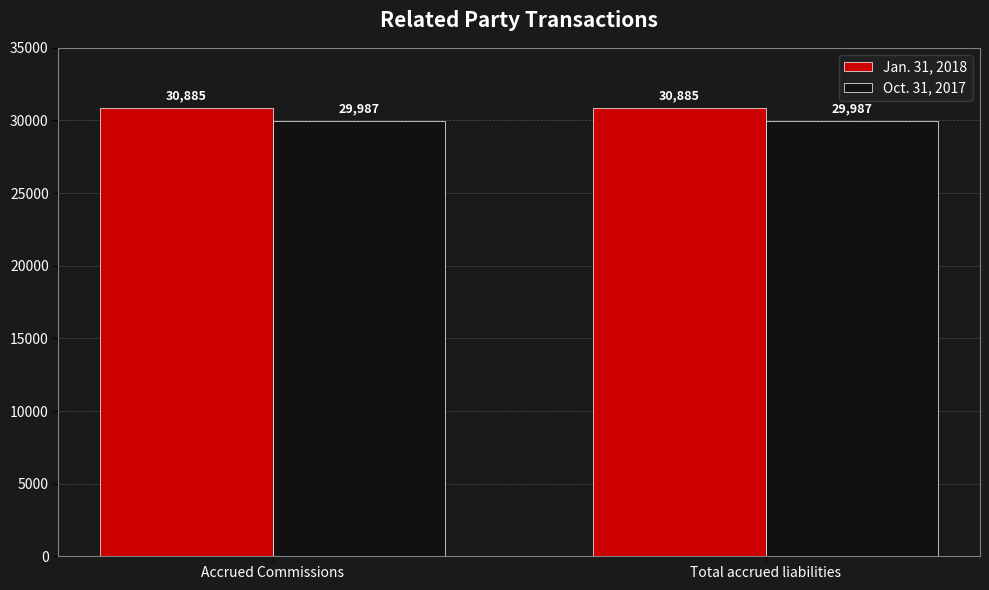

What is the value of the Oct. 31, 2017 bar at the 1st from the left?

29987